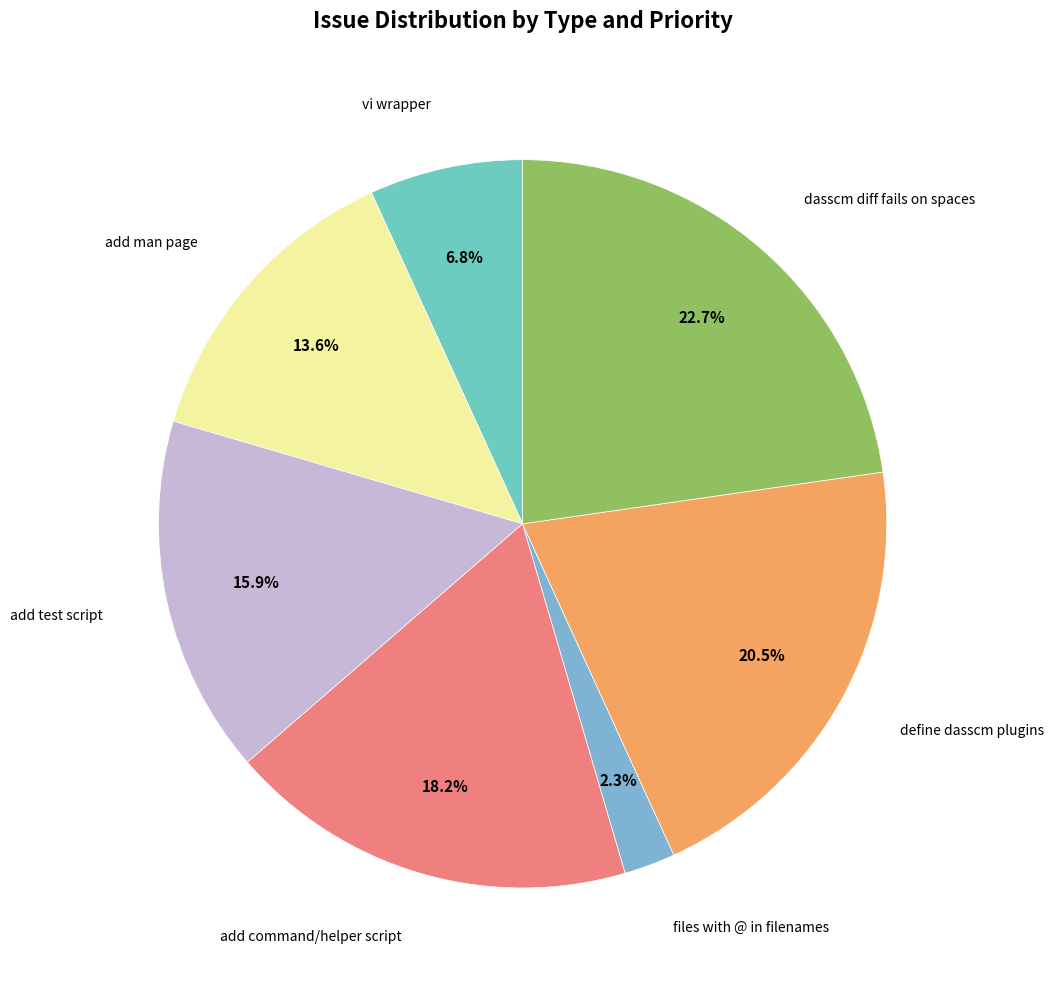

Count the number of slices in the pie.

7